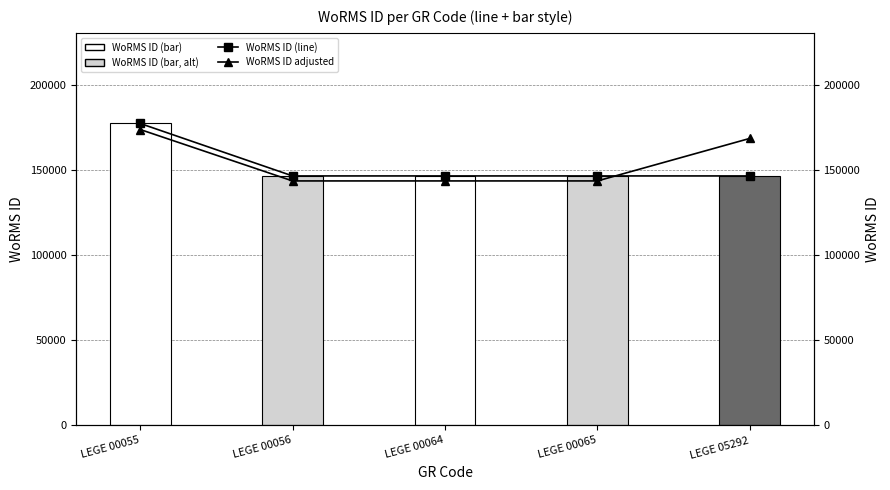

At which category is the sum across all series the highest?

LEGE 00055